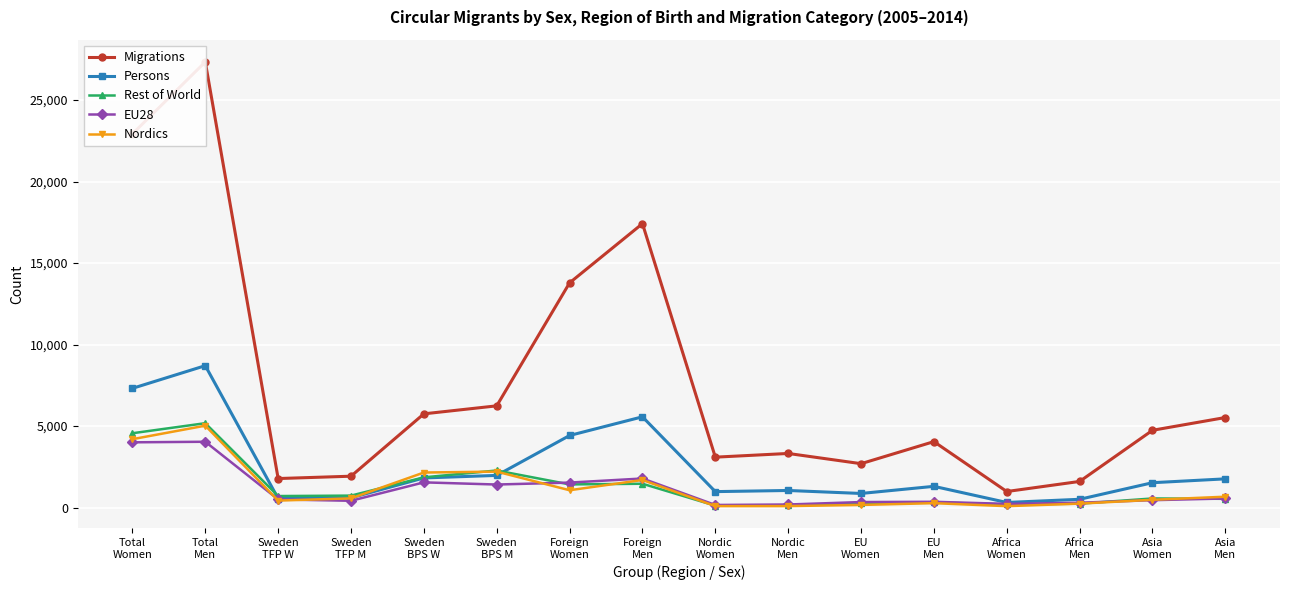

Reading right to left, list all the values displayed in this chart.

Migrations: Asia
Men=5529	Asia
Women=4745	Africa
Men=1608	Africa
Women=989	EU
Men=4050	EU
Women=2697	Nordic
Men=3324	Nordic
Women=3097	Foreign
Men=17422	Foreign
Women=13790	Sweden
BPS M=6245	Sweden
BPS W=5754	Sweden
TFP M=1929	Sweden
TFP W=1785	Total
Men=27341	Total
Women=22929
Persons: Asia
Men=1766	Asia
Women=1530	Africa
Men=512	Africa
Women=317	EU
Men=1307	EU
Women=870	Nordic
Men=1053	Nordic
Women=983	Foreign
Men=5572	Foreign
Women=4426	Sweden
BPS M=1977	Sweden
BPS W=1822	Sweden
TFP M=606	Sweden
TFP W=560	Total
Men=8709	Total
Women=7318
Rest of World: Asia
Men=541	Asia
Women=563	Africa
Men=244	Africa
Women=198	EU
Men=322	EU
Women=283	Nordic
Men=140	Nordic
Women=122	Foreign
Men=1466	Foreign
Women=1425	Sweden
BPS M=2279	Sweden
BPS W=1859	Sweden
TFP M=738	Sweden
TFP W=711	Total
Men=5181	Total
Women=4564
EU28: Asia
Men=562	Asia
Women=458	Africa
Men=302	Africa
Women=231	EU
Men=359	EU
Women=343	Nordic
Men=193	Nordic
Women=164	Foreign
Men=1788	Foreign
Women=1537	Sweden
BPS M=1418	Sweden
BPS W=1551	Sweden
TFP M=421	Sweden
TFP W=505	Total
Men=4042	Total
Women=4007
Nordics: Asia
Men=671	Asia
Women=482	Africa
Men=246	Africa
Women=91	EU
Men=275	EU
Women=166	Nordic
Men=95	Nordic
Women=94	Foreign
Men=1697	Foreign
Women=1068	Sweden
BPS M=2210	Sweden
BPS W=2154	Sweden
TFP M=570	Sweden
TFP W=432	Total
Men=5029	Total
Women=4200